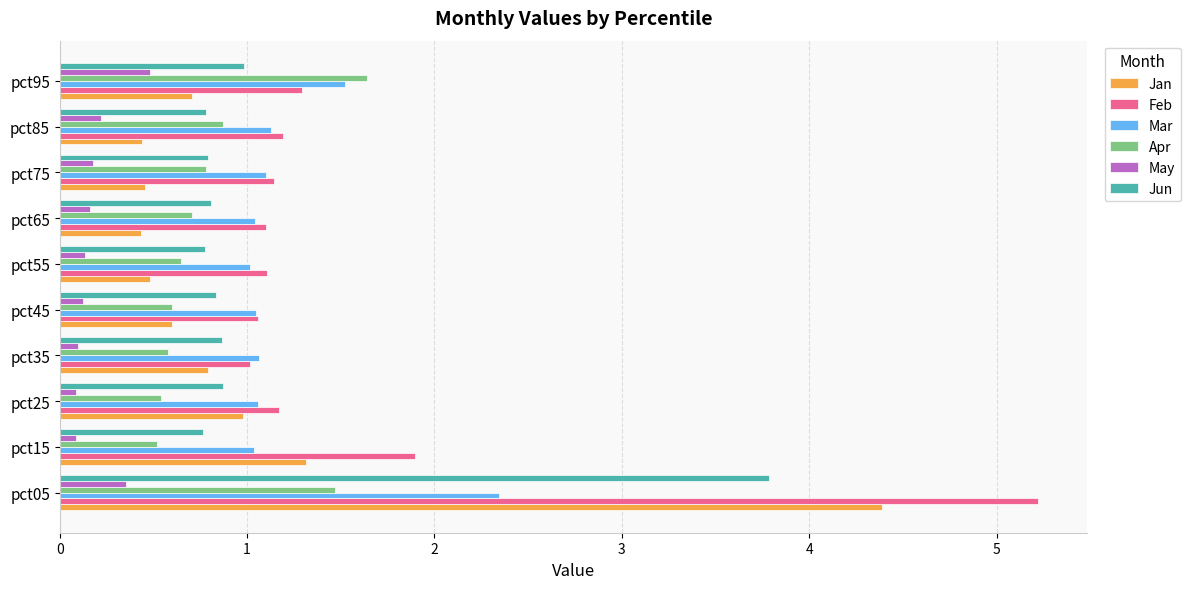

Rank the series by their maximum value, from lowest to highest.

May, Apr, Mar, Jun, Jan, Feb